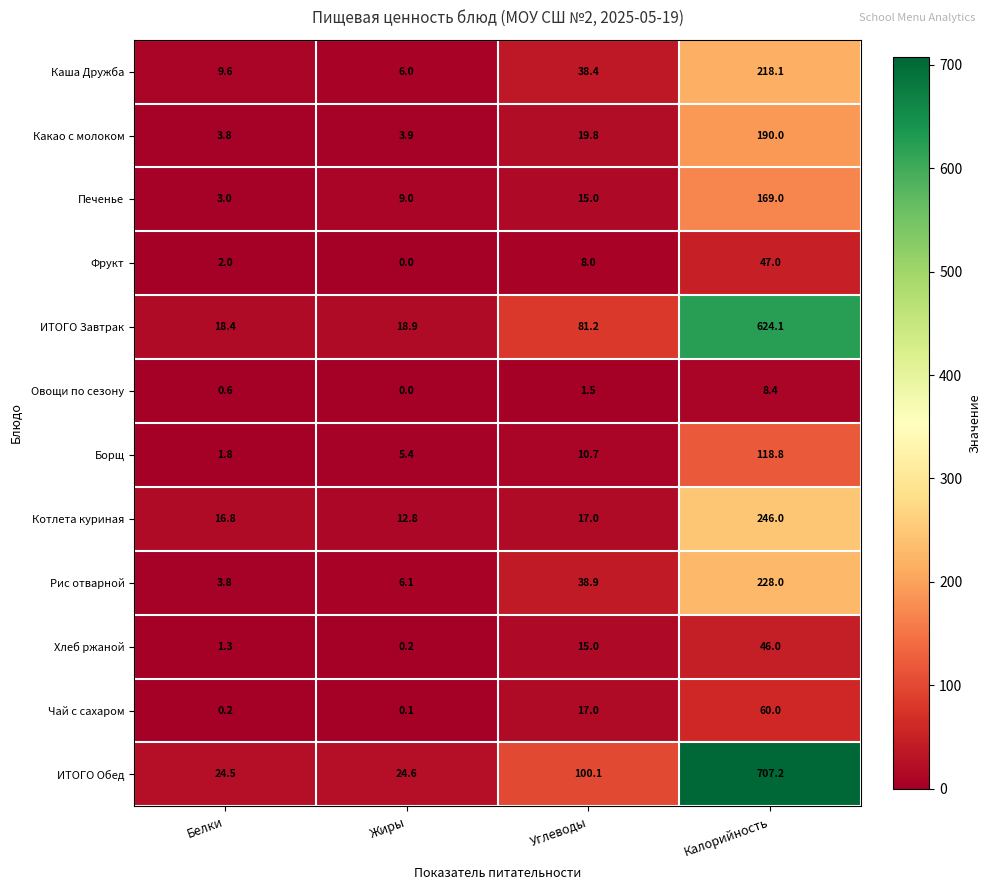

What is the total value across all series at Жиры?

87.0